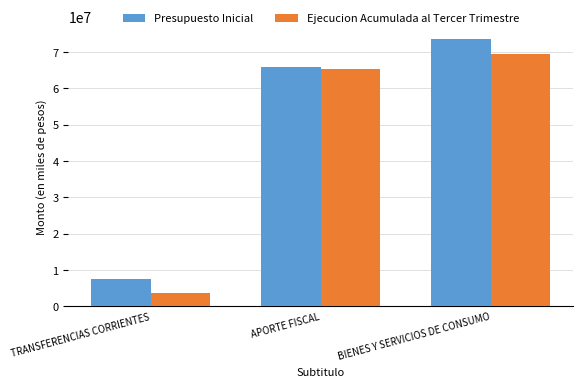

Between APORTE FISCAL and BIENES Y SERVICIOS DE CONSUMO, which series saw the biggest shift?

Presupuesto Inicial